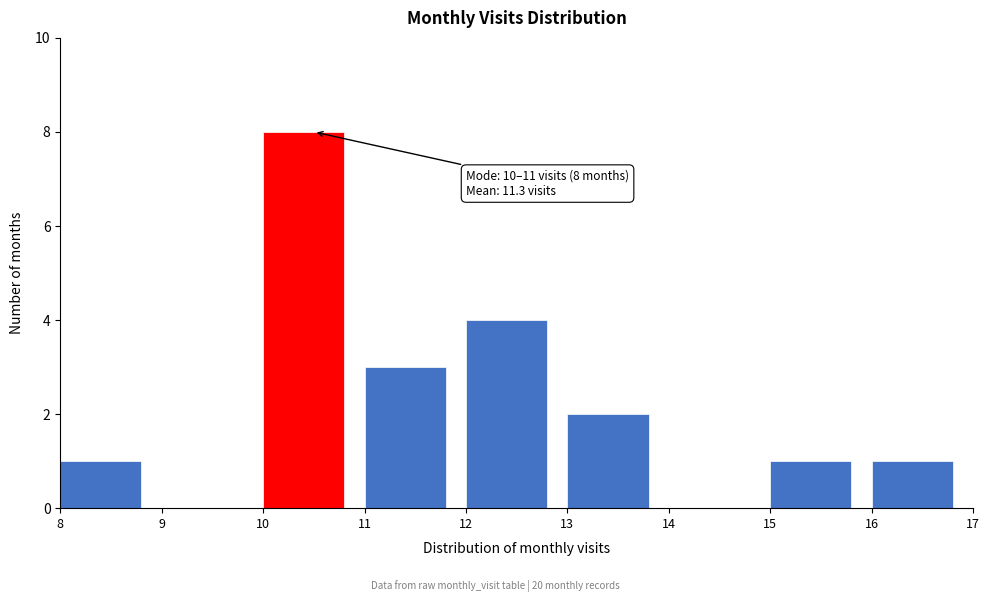

Which range on the x-axis has the tallest bar?

10 to 11